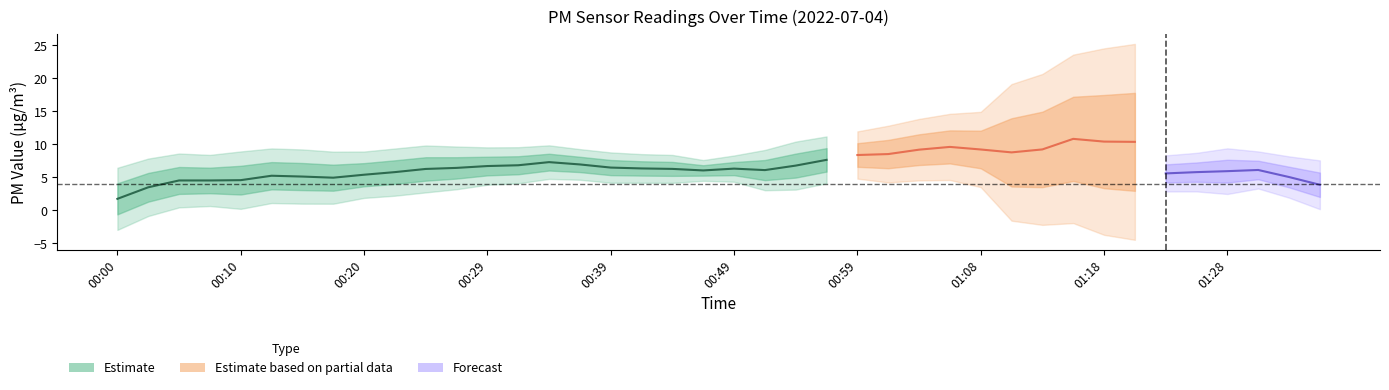

True or false: P2 and P1 intersect in this chart.

False